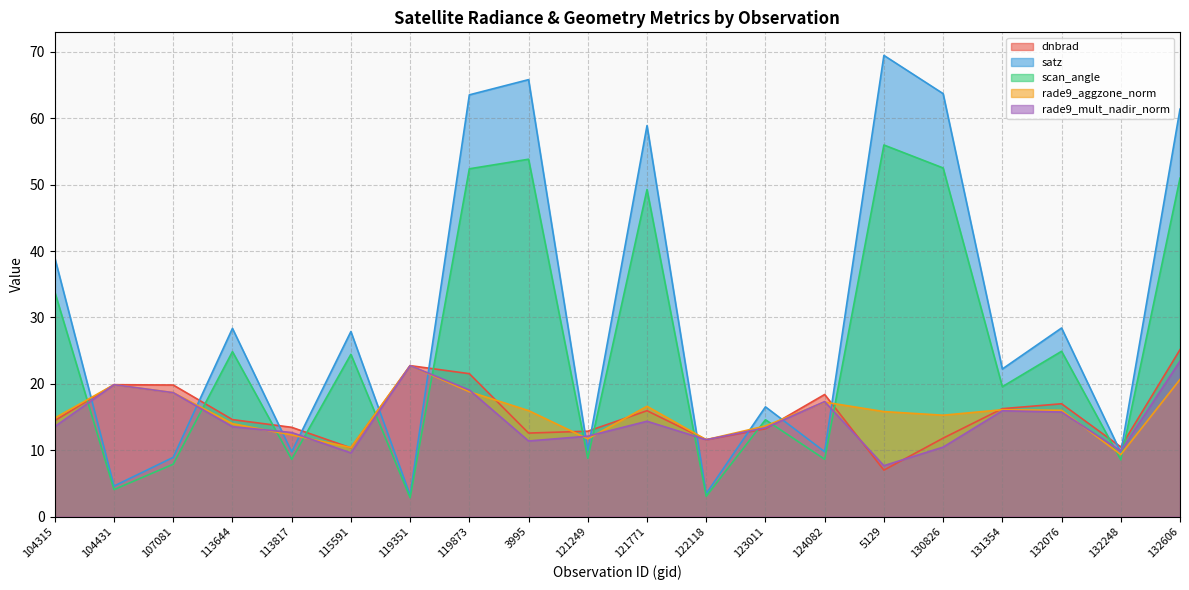

Where do rade9_mult_nadir_norm and rade9_aggzone_norm first cross each other?

113644 and 113817